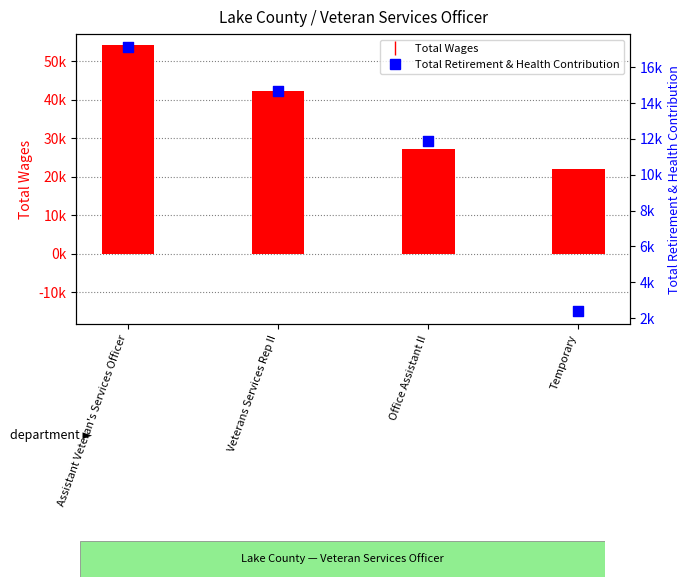

Which series contains the highest Y value?

Total Wages